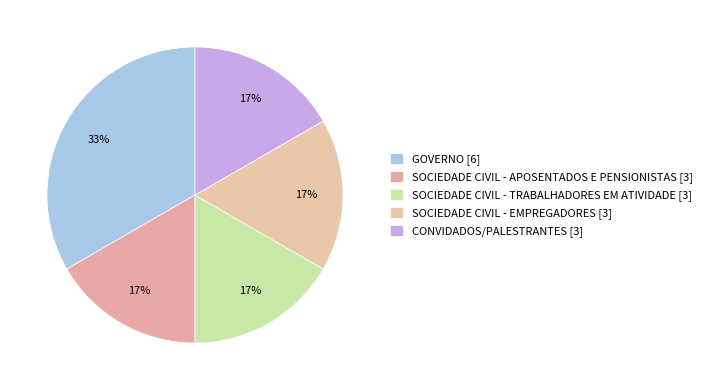

Which category has the biggest portion of the pie?

GOVERNO [6]